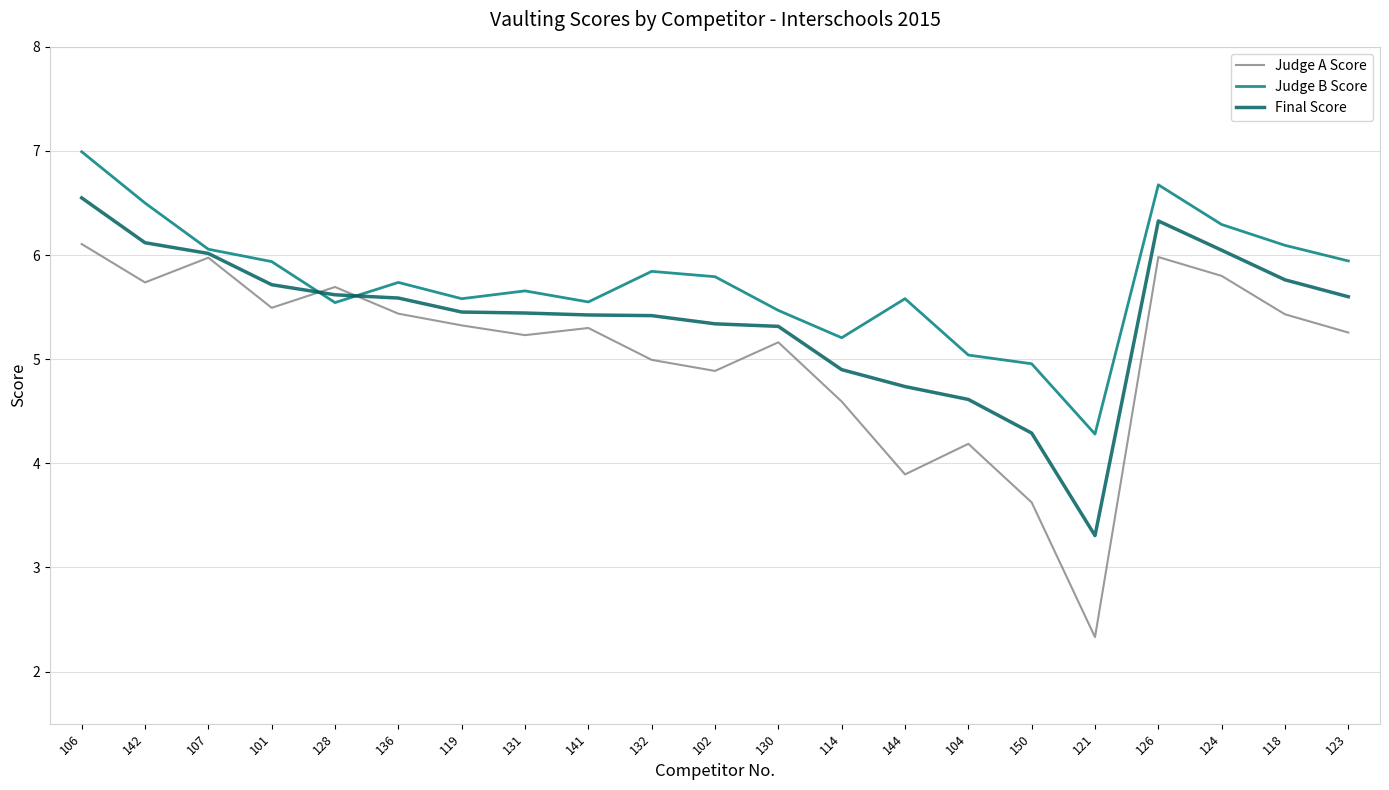

What position from the right is 128?

17